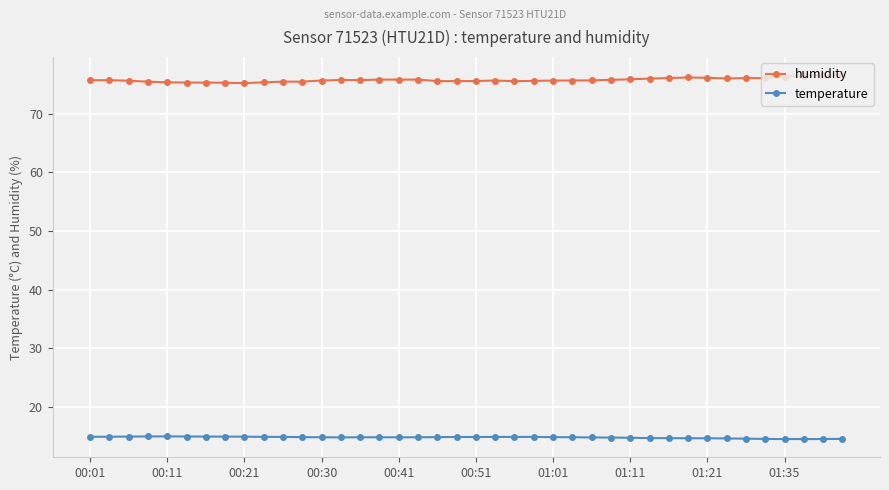

True or false: temperature and humidity intersect in this chart.

False